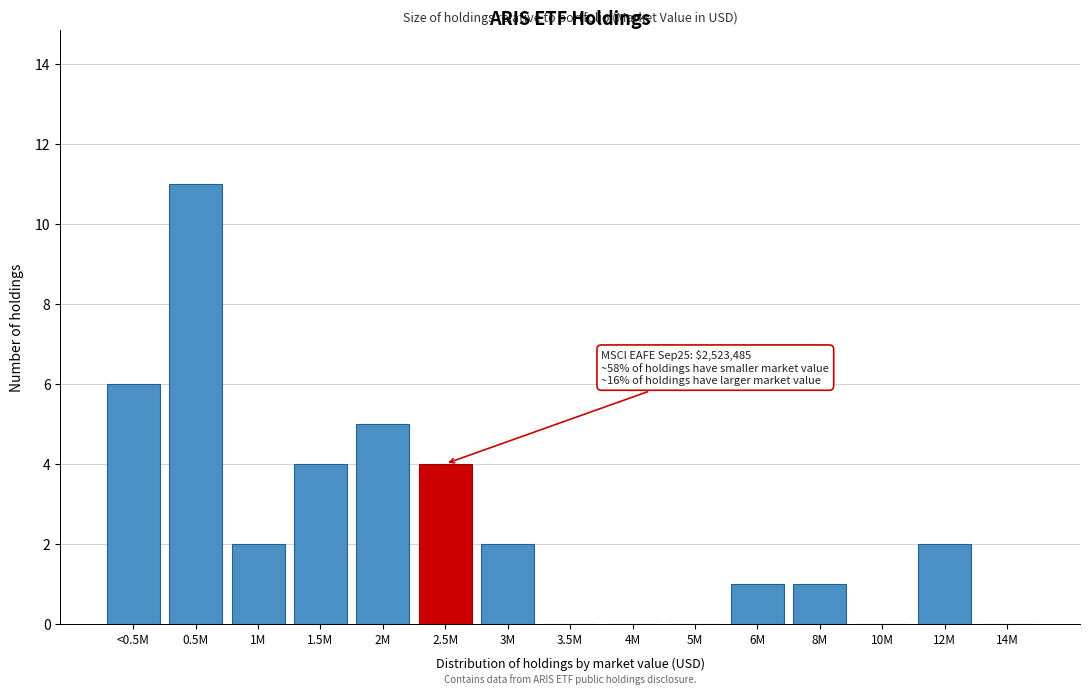

Reading left to right, what are all the values shown in this chart?

<0.5M=6	0.5M=11	1M=2	1.5M=4	2M=5	2.5M=4	3M=2	3.5M=0	4M=0	5M=0	6M=1	8M=1	10M=0	12M=2	14M=0